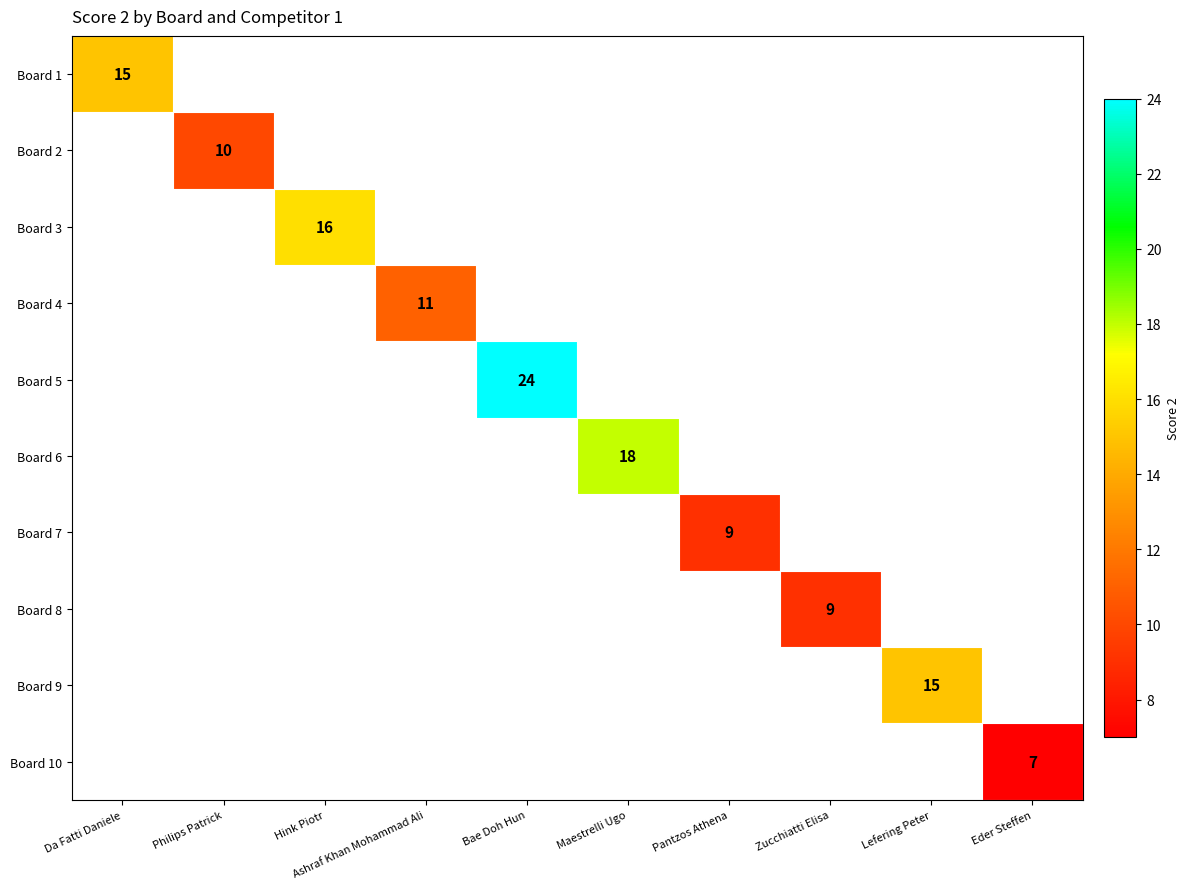

At how many categories does at least one series exceed 13?

5